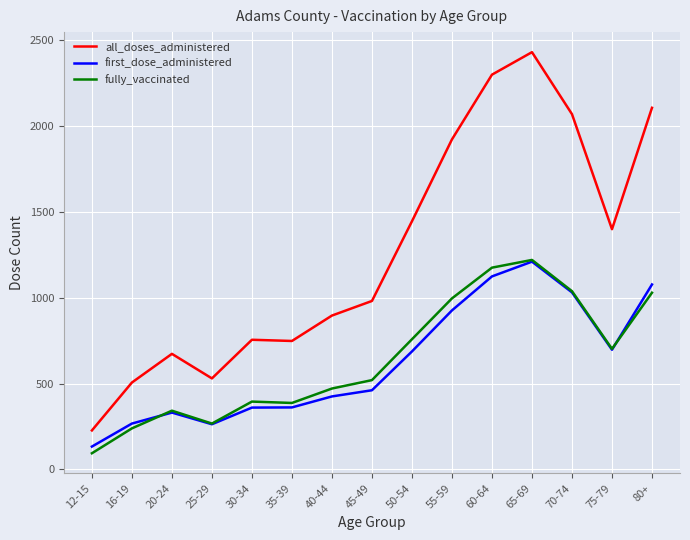

At which category does the chart reach its minimum across all series?

12-15